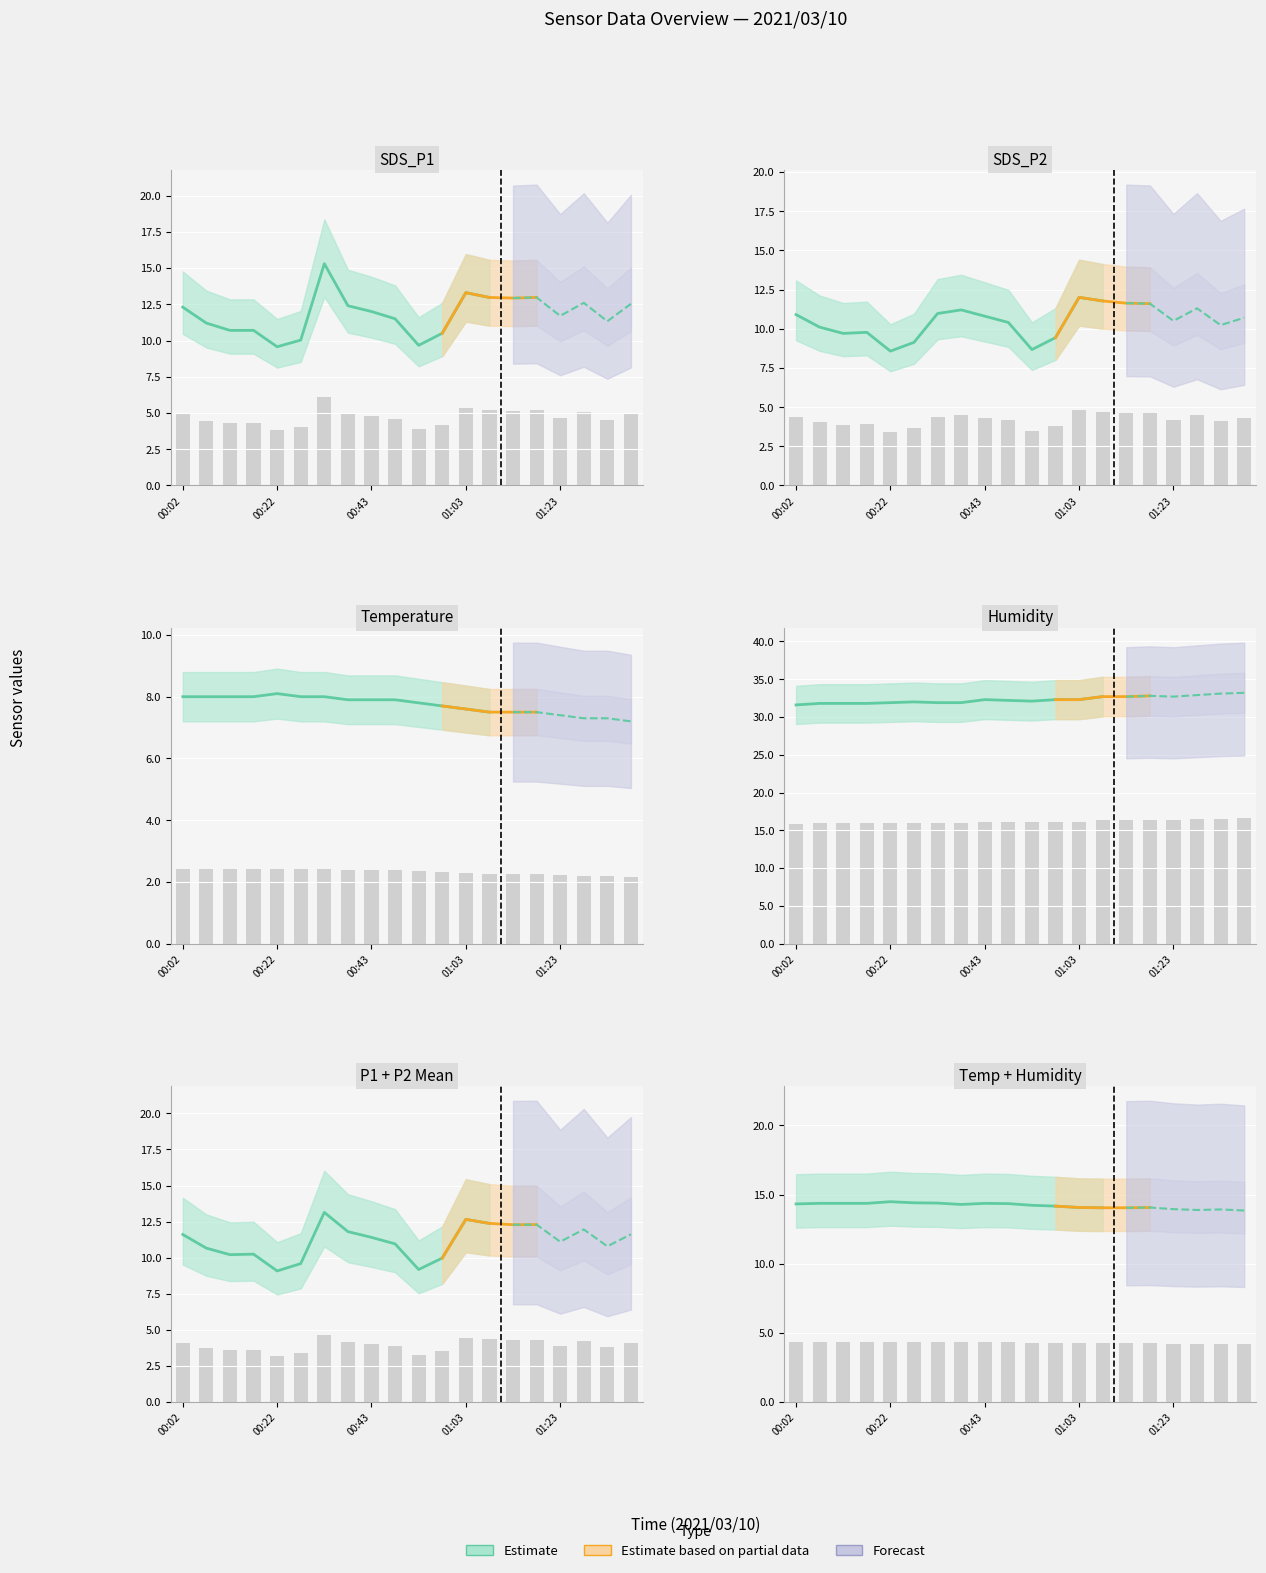

What is the difference between the maximum and minimum values in the Temp series?

0.3